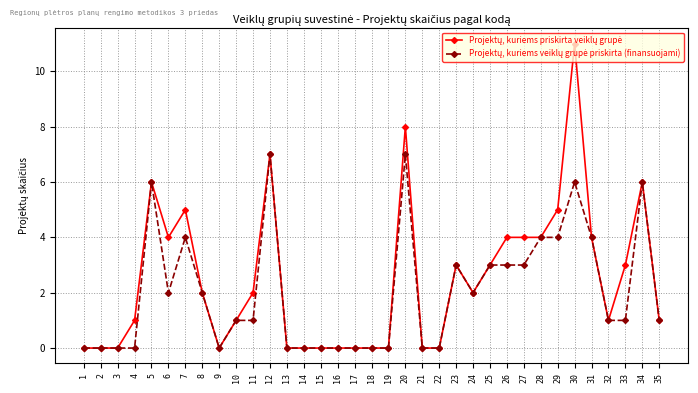

What is the total value across all series at 31?

8